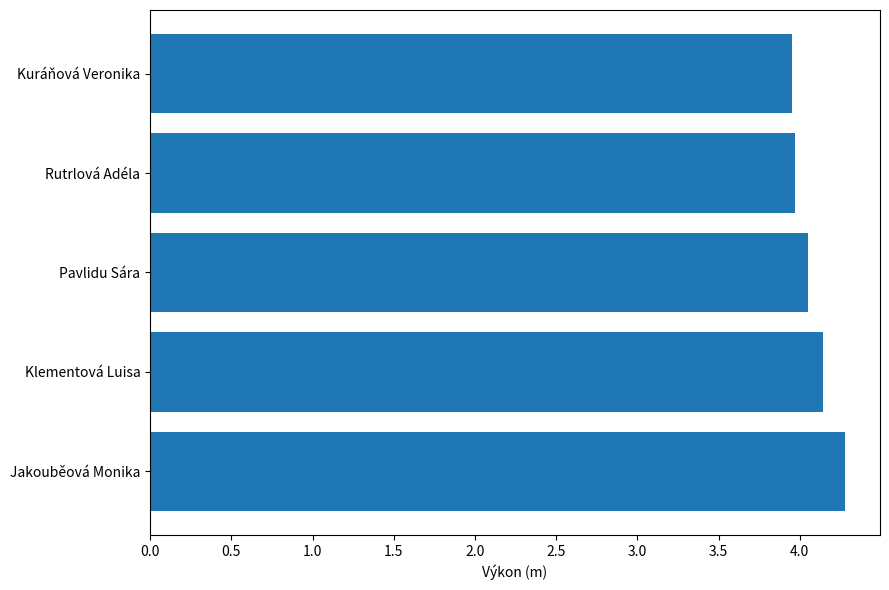

How many distinct data groups are displayed?

1